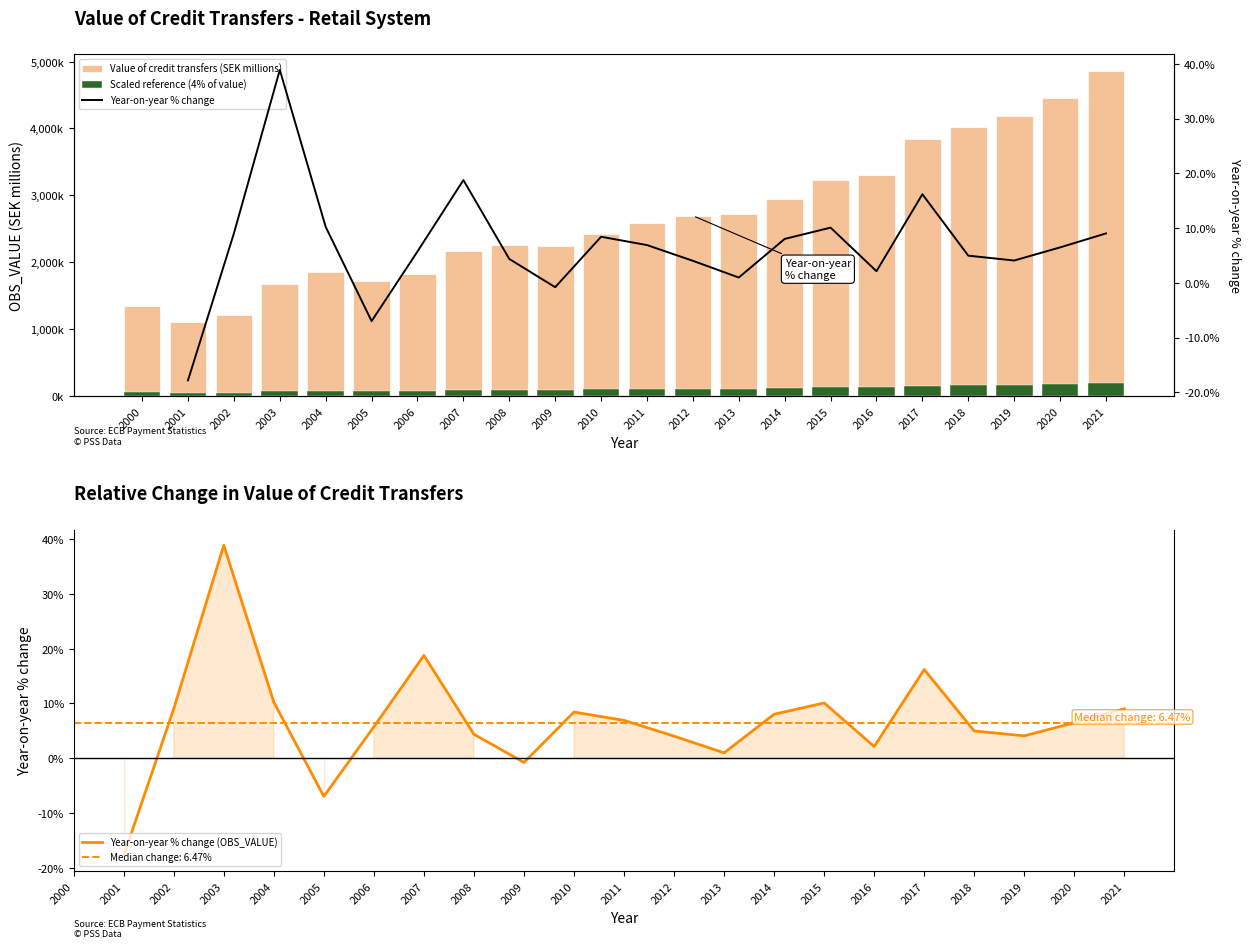

Which series has the largest total across all categories?

Value of credit transfers (SEK millions)